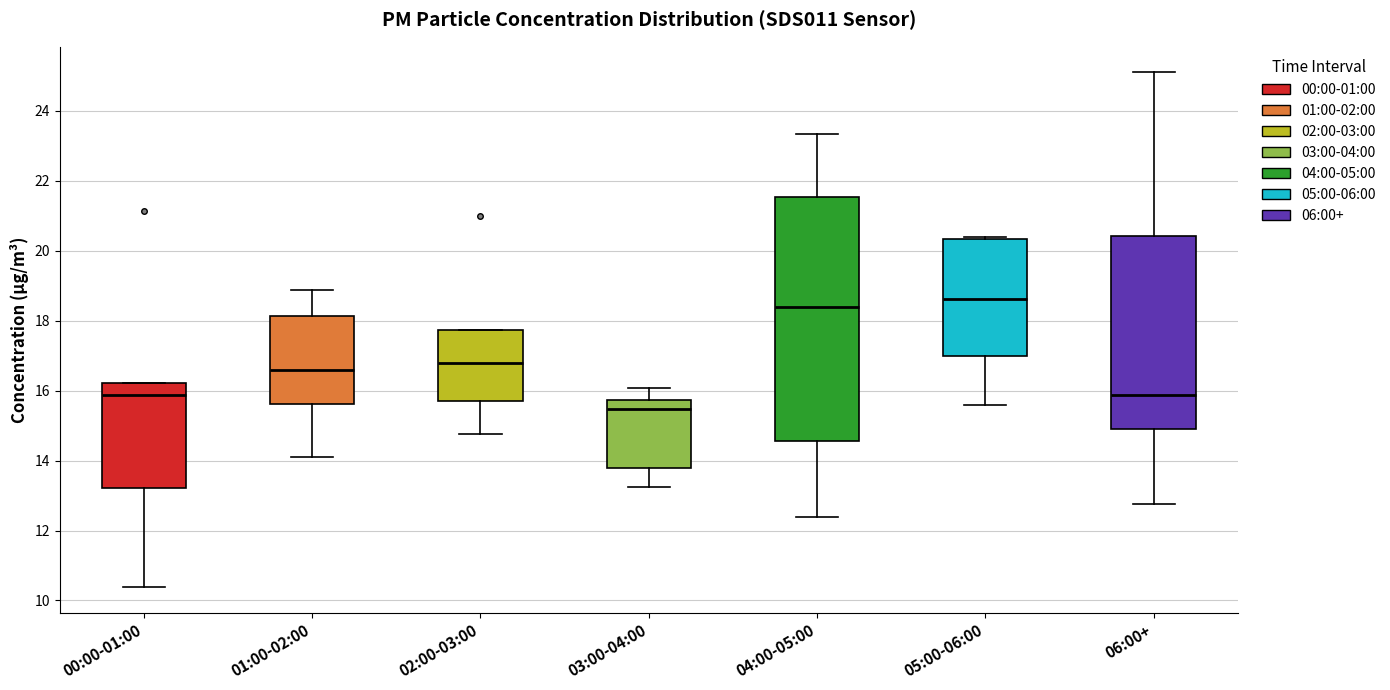

Where does the median line of the box for 00:00-01:00 sit on the y-axis? The values are not printed on the chart, so give them approximately, as read against the axis.

15.8